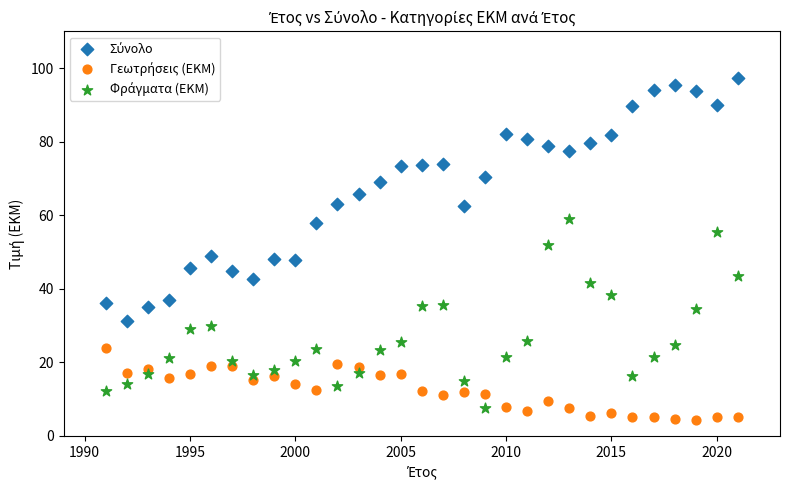

What is the X range (max minus min) for the scatter plot?

30.0